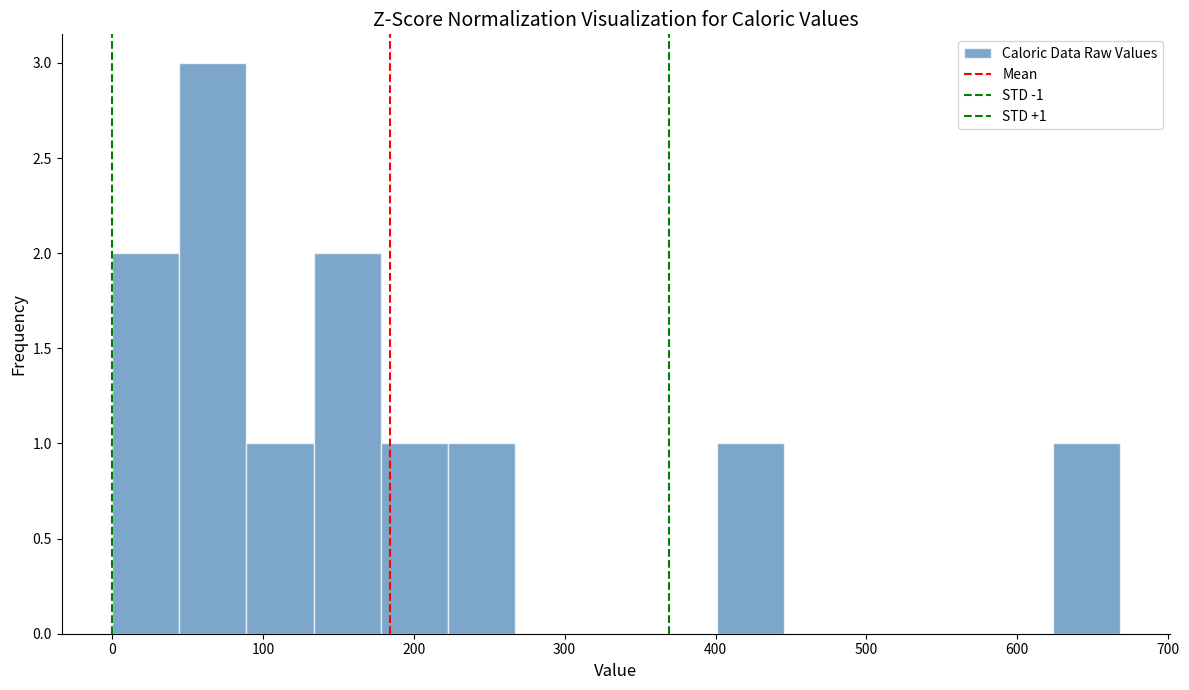

Which range on the x-axis has the tallest bar?

40 to 90